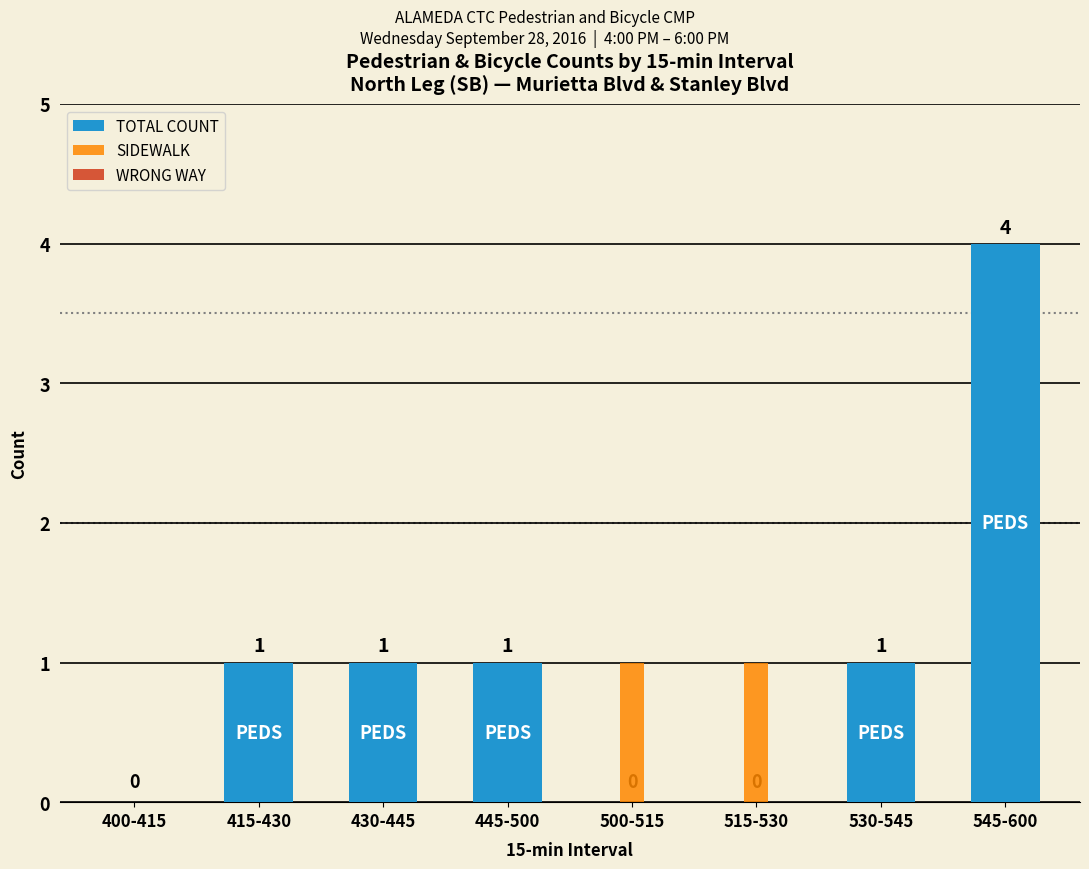

Count the TOTAL COUNT values in the range 0 to 1.

7